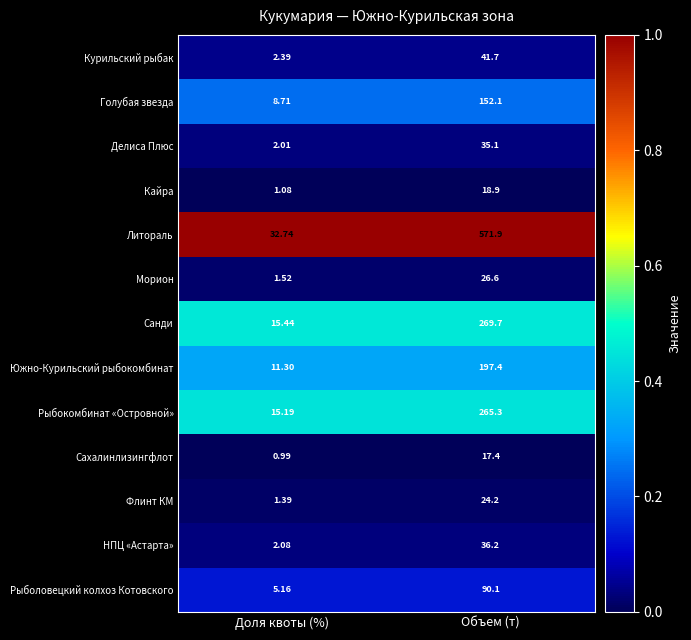

Which series has the largest total across all categories?

Литораль